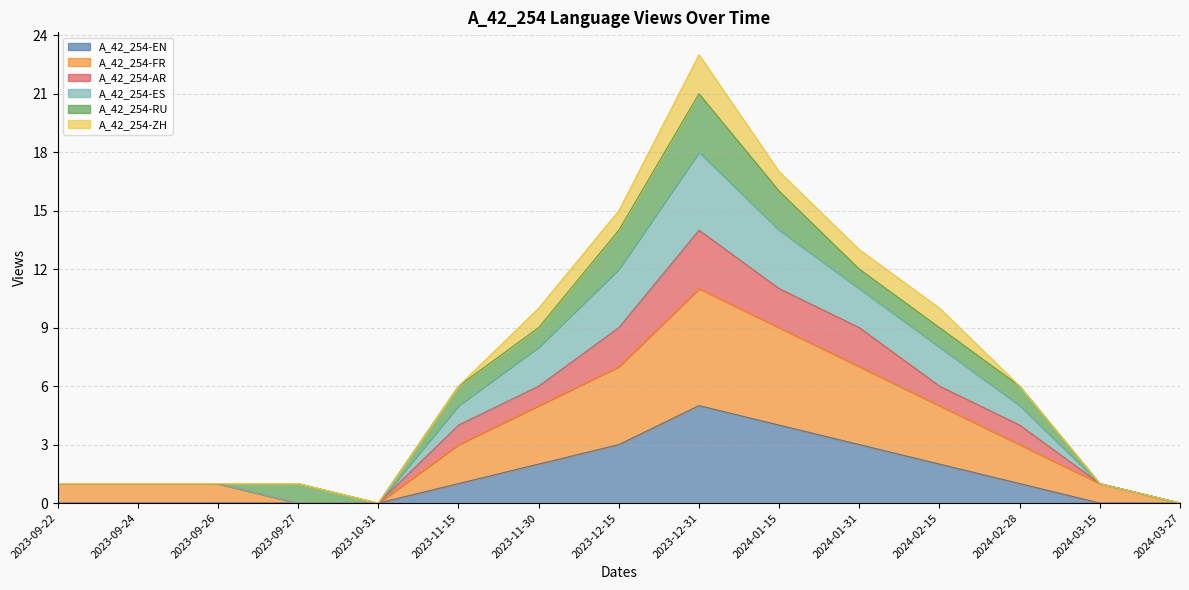

True or false: A_42_254-EN has a value of 3 at 2023-09-22.

False